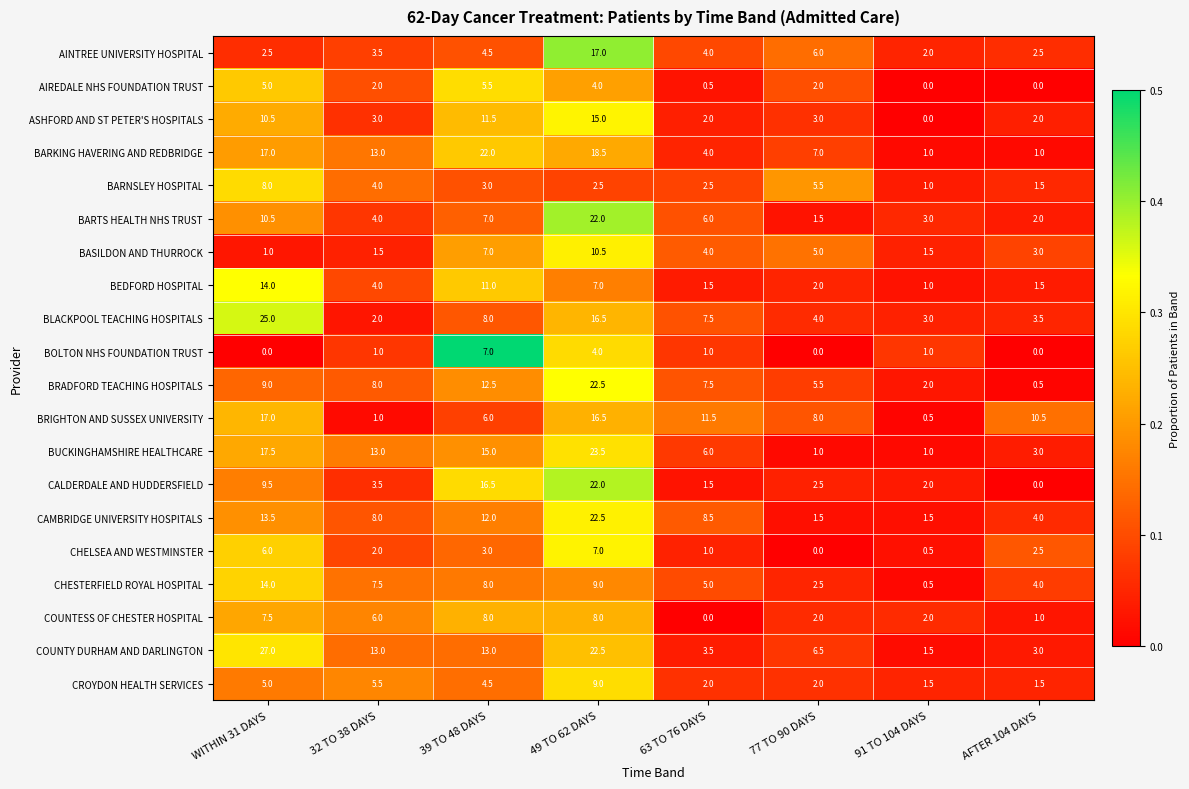

Which series has the largest total across all categories?

COUNTY DURHAM AND DARLINGTON